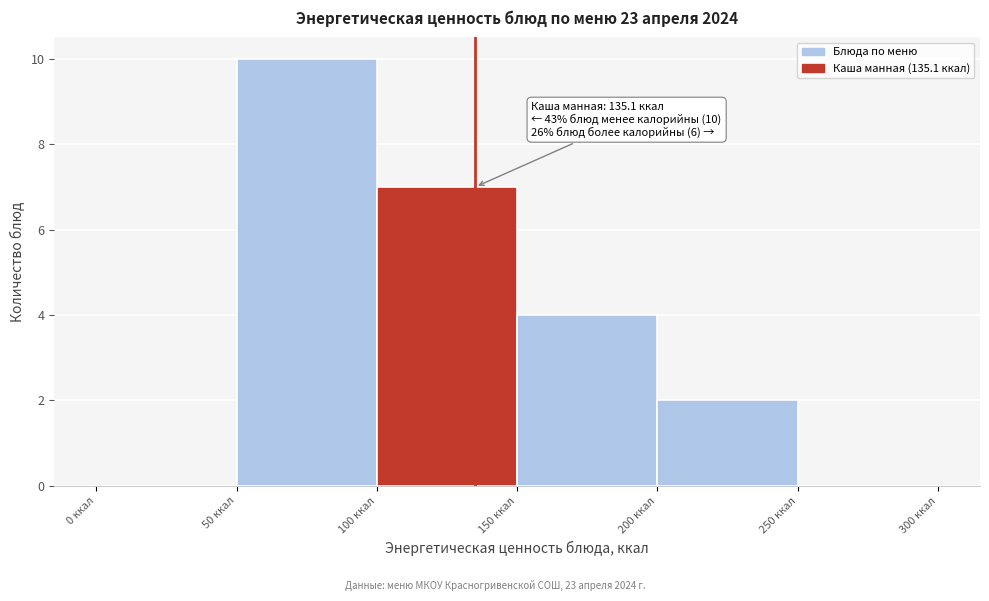

Which range on the x-axis has the tallest bar?

50 to 100